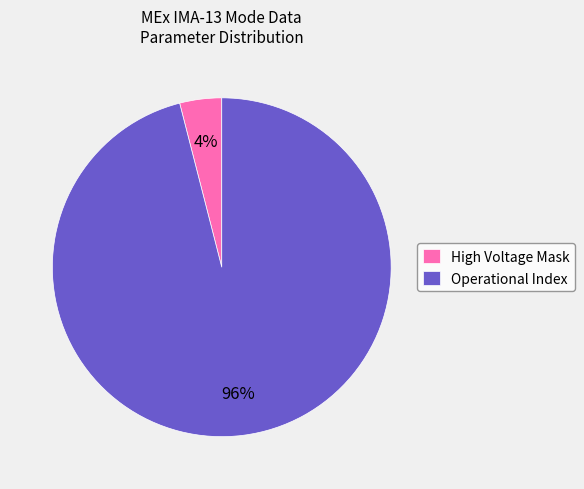

True or false: Operational Index accounts for 96% of the total.

True